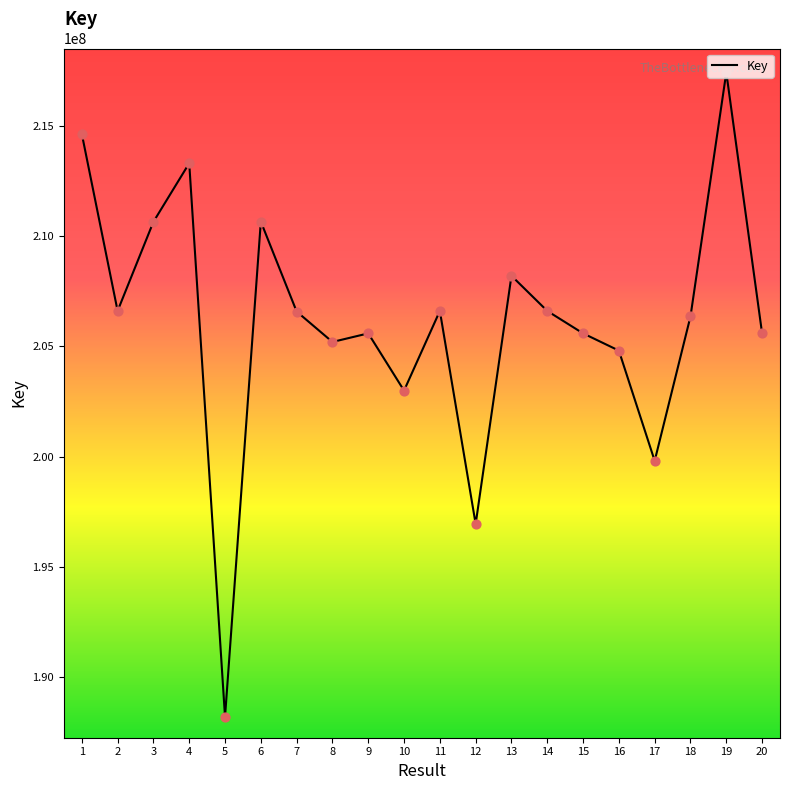

What is the change in value from 4 to 18?

-6947740